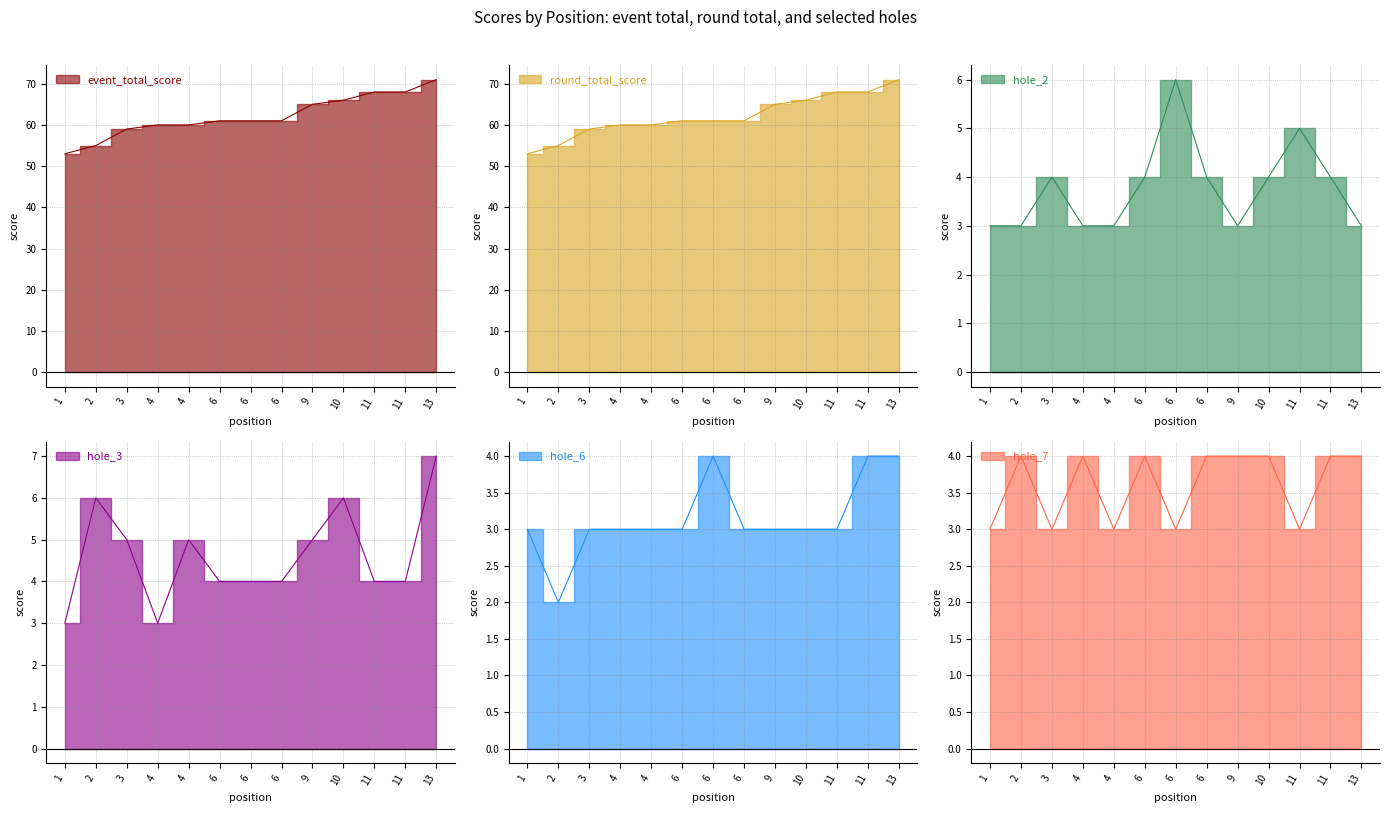

What is the maximum value shown in the chart?

71